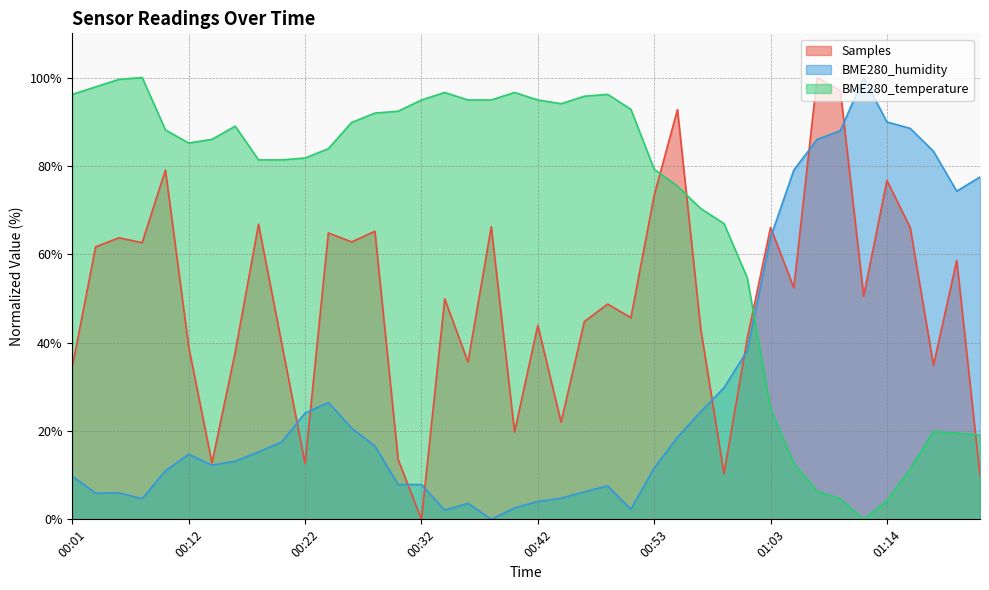

Rank the series at 01:12 from lowest to highest value.

BME280_temperature, Samples, BME280_humidity